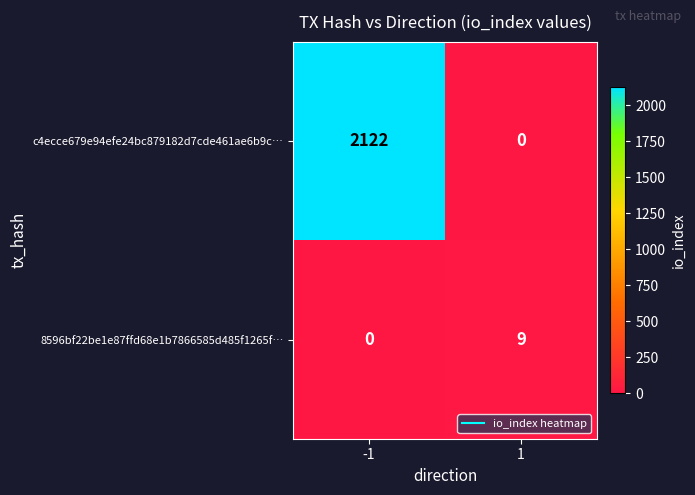

What is the spread (max minus min) of values at -1?

2122